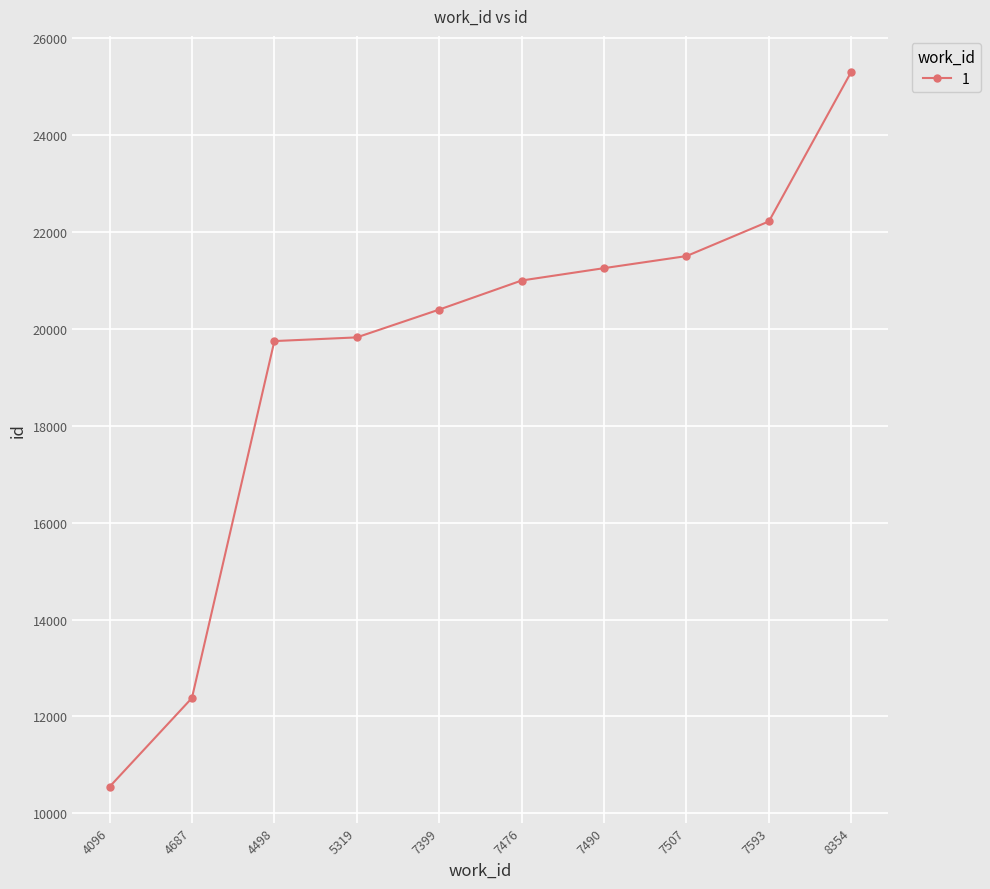

What is the sum of the values at 7490 and 8354?

46557